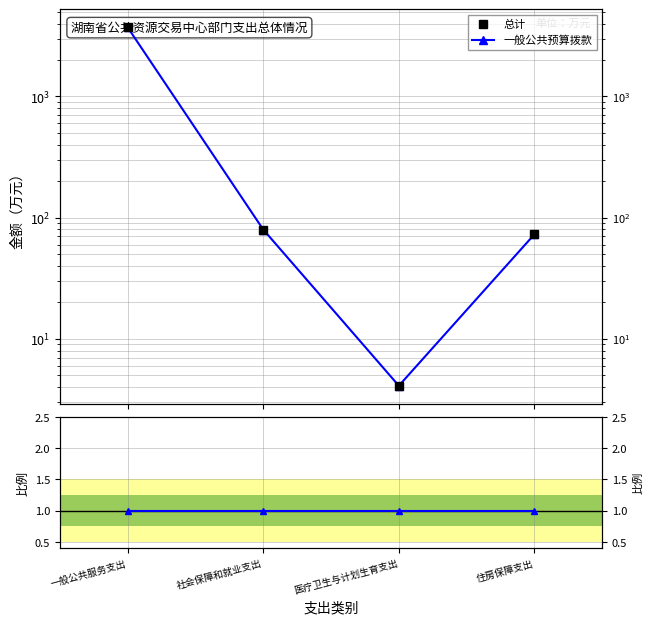

True or false: 总计 and 一般公共预算拨款 cross at least once.

False